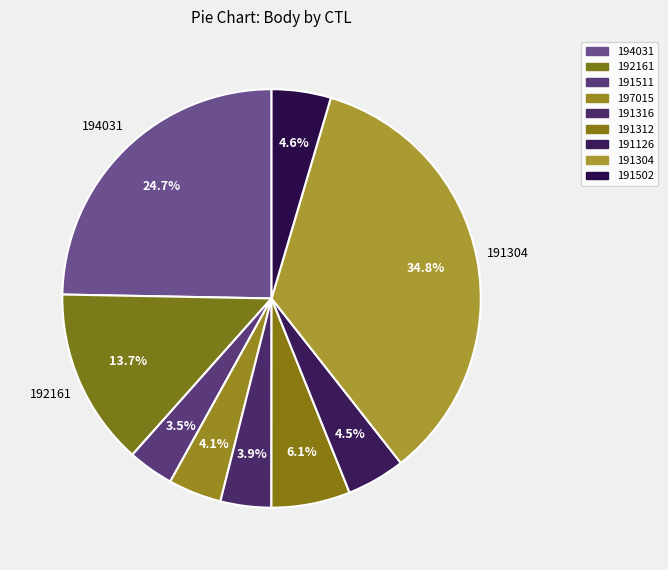

The 191511 slice represents 1% of the pie. True or false?

False